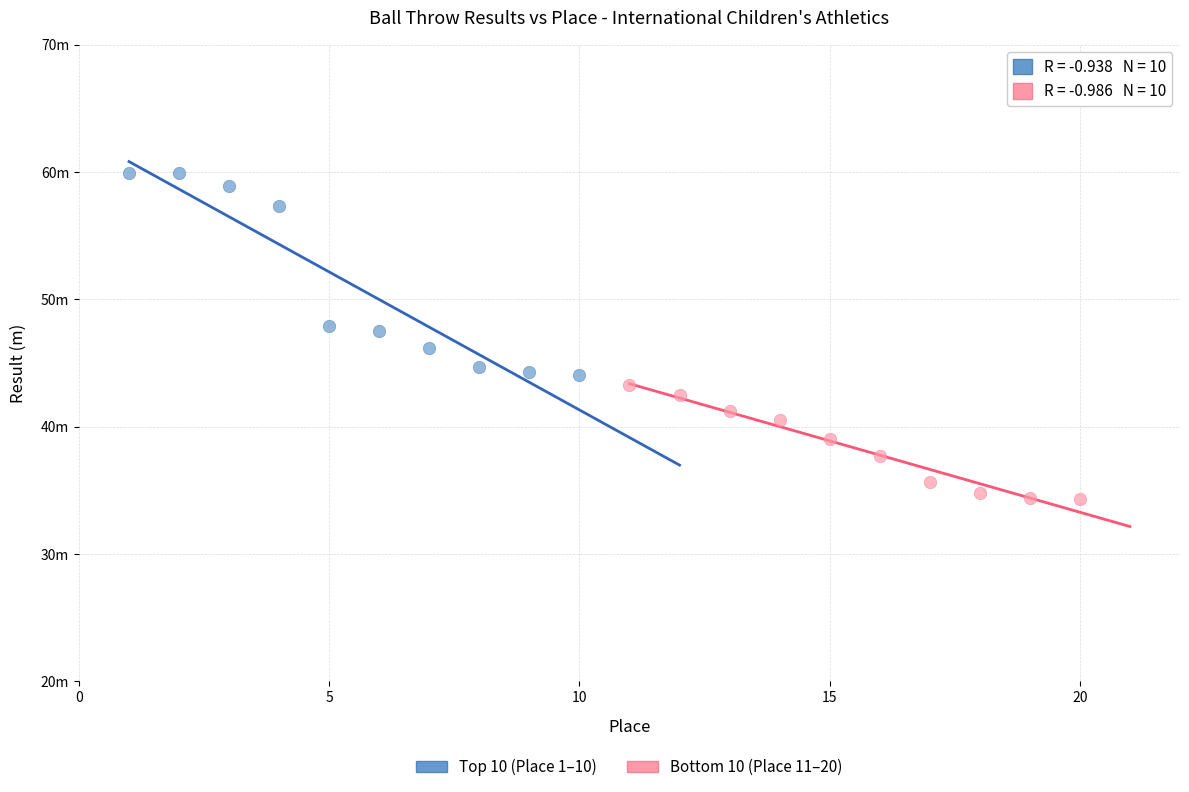

What are all the series names shown in the legend?

Top 10 (Place 1–10), Bottom 10 (Place 11–20)